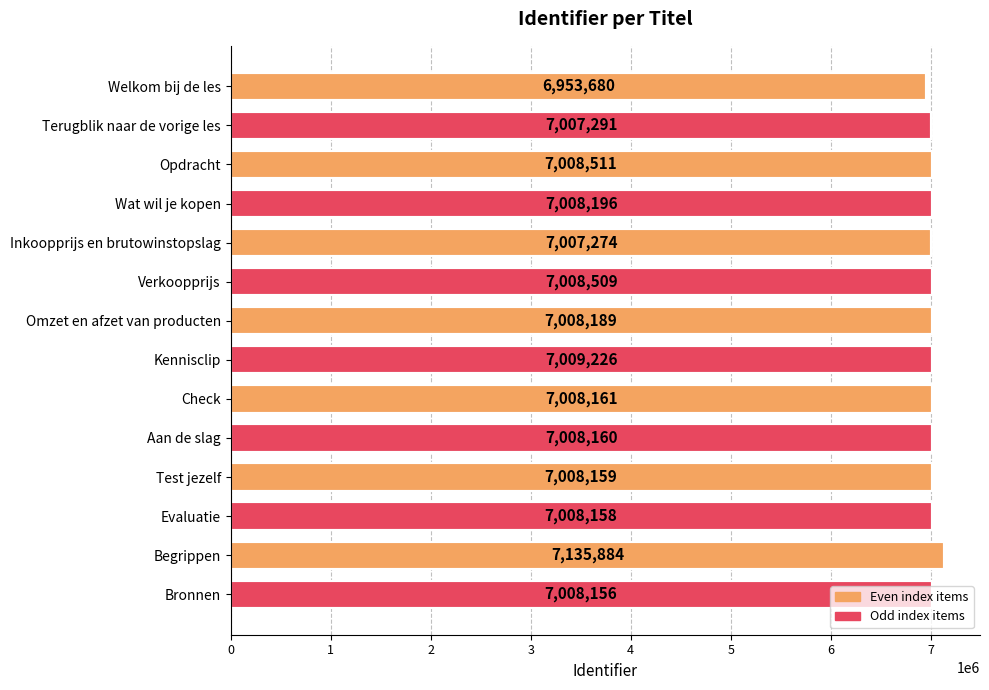

At which label is the value closest to 7044782?

Kennisclip